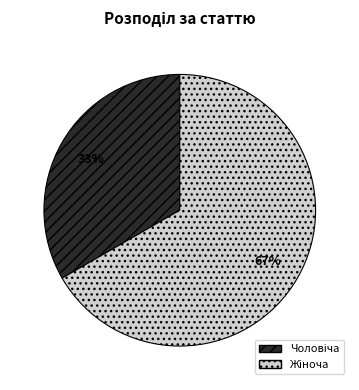

To the nearest percent, what is the average slice percentage?

50%